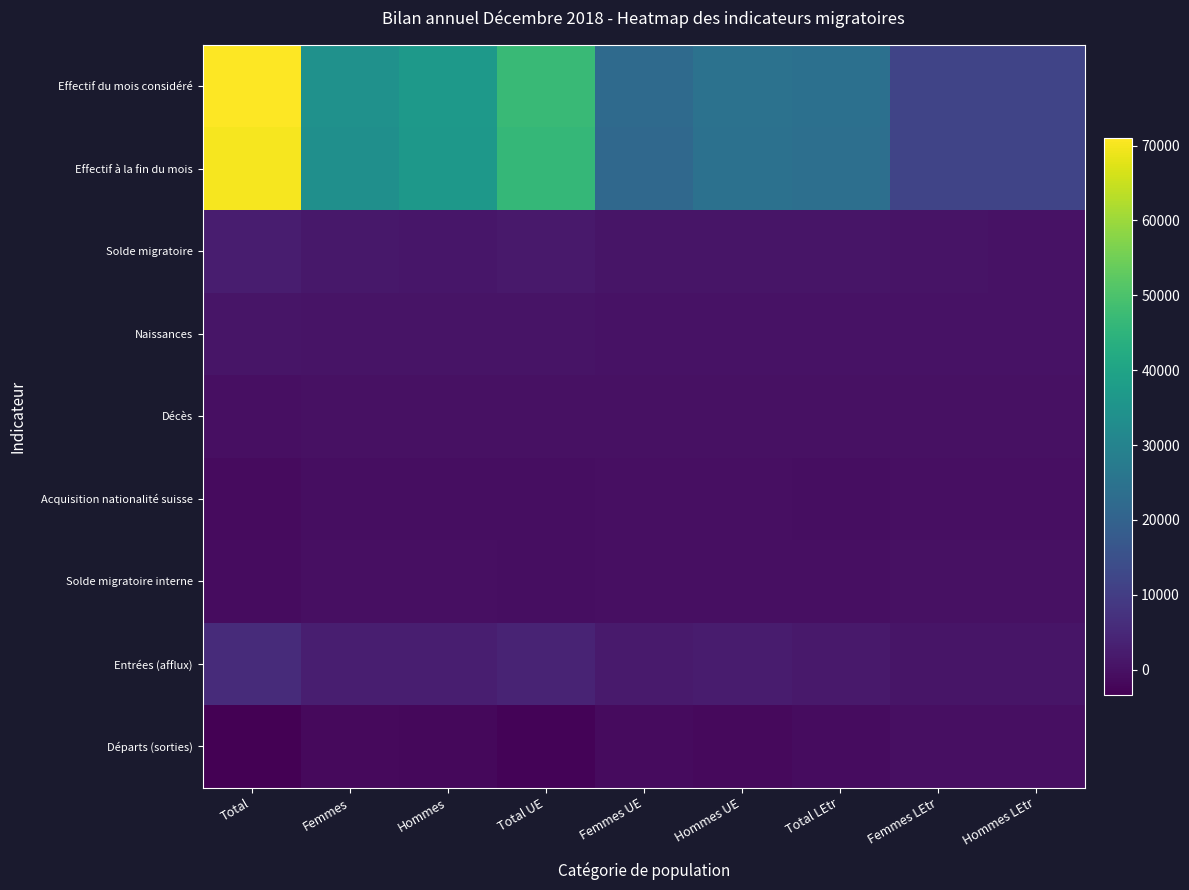

Count the number of categories in the chart.

9